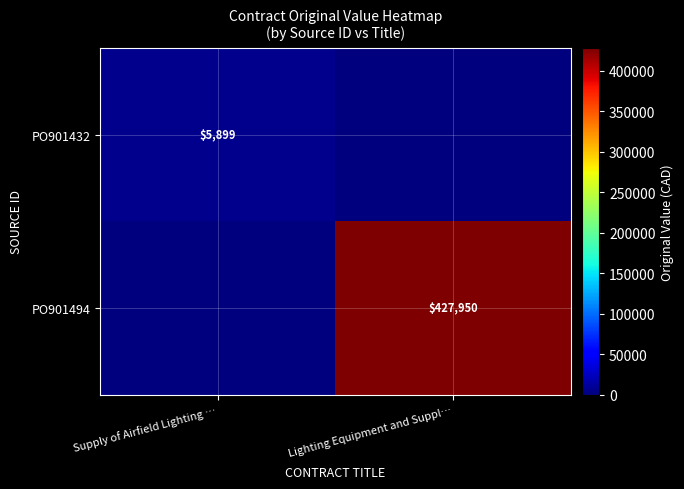

What is the total value across all series at Lighting Equipment and Suppl…?

427950